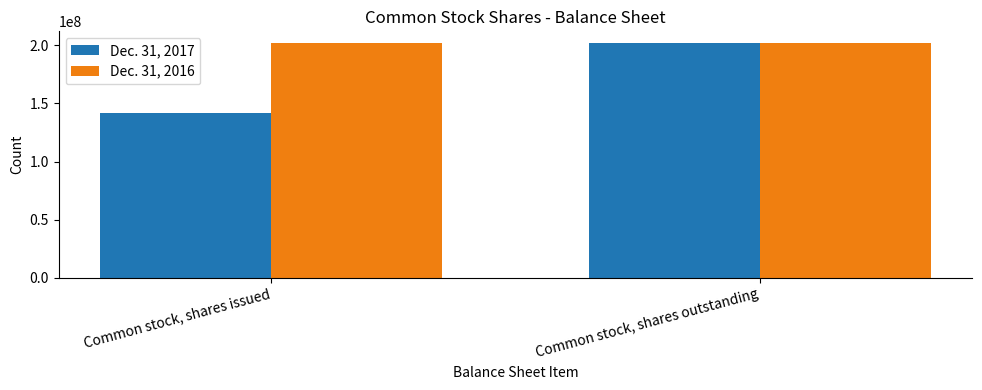

The value of Dec. 31, 2017 at Common stock, shares issued is 204455220. True or false?

False